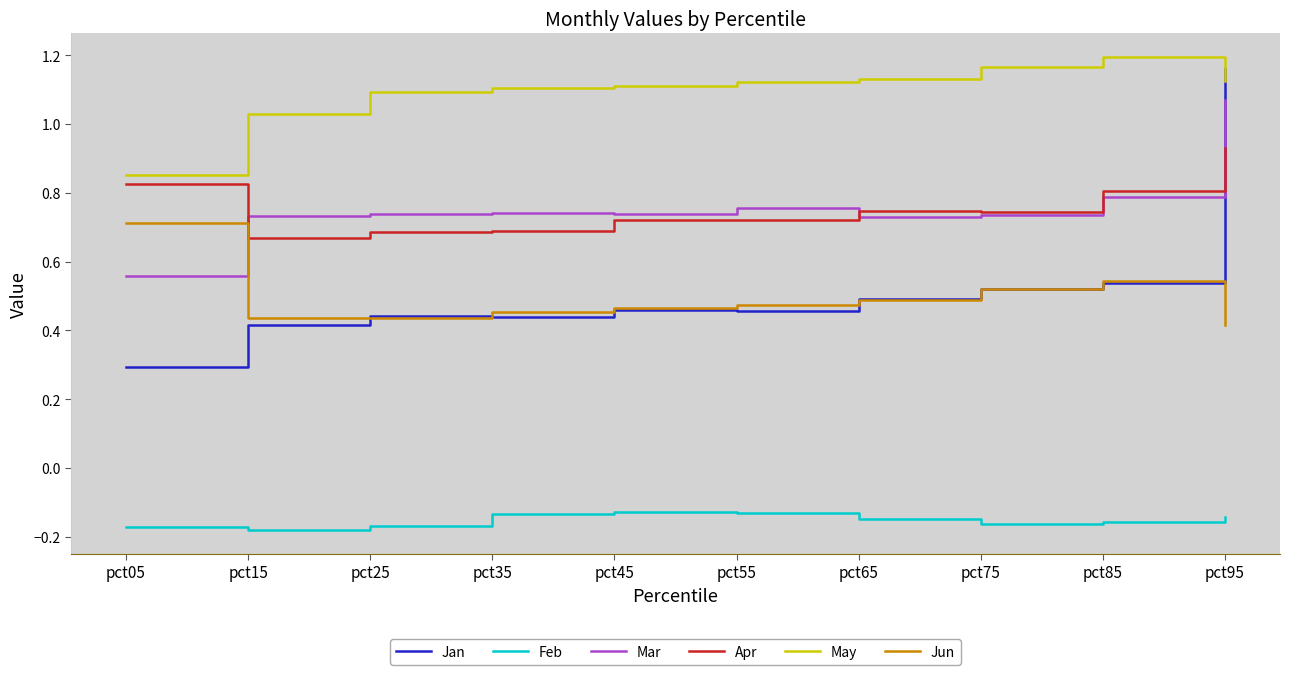

How many series are shown in this chart?

6